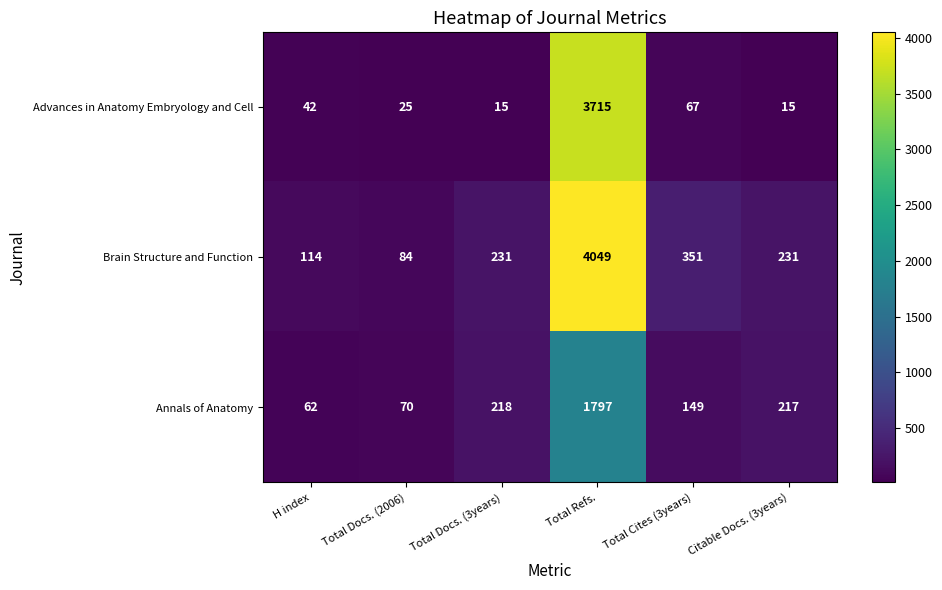

How many series are shown in this chart?

3